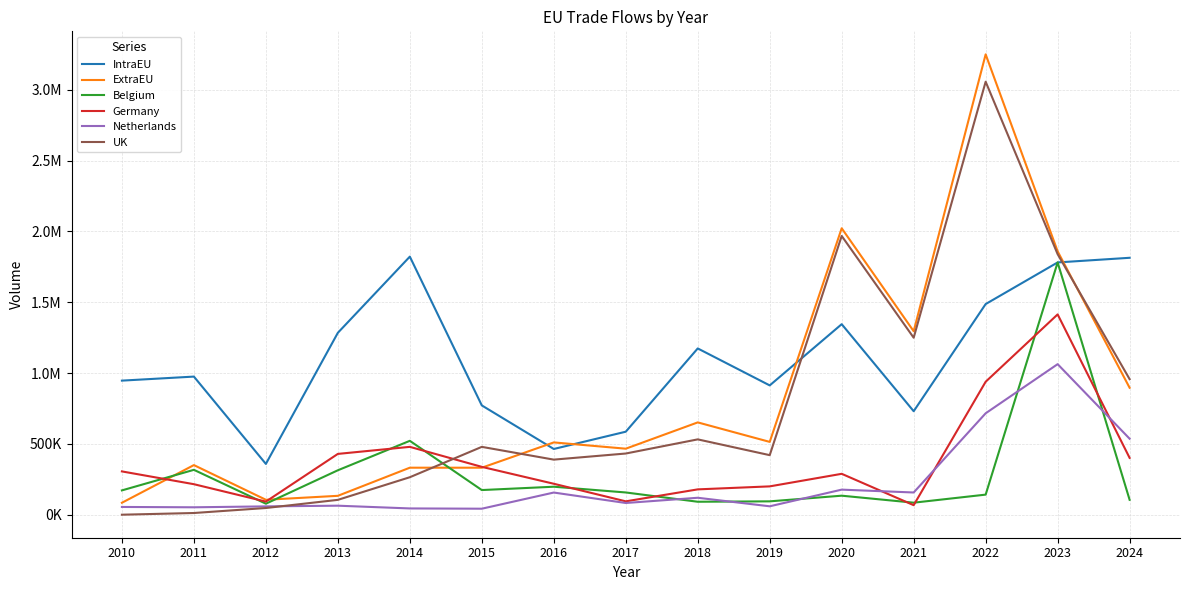

At how many categories does at least one series exceed 2233627?

1